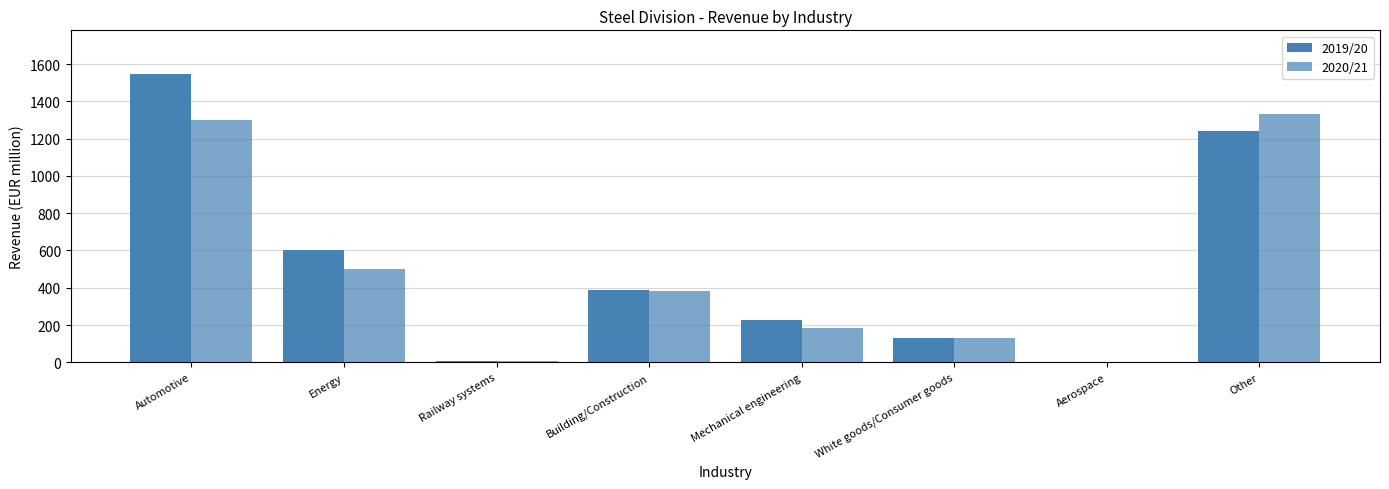

At which label does 2019/20 first exceed 390?

Automotive